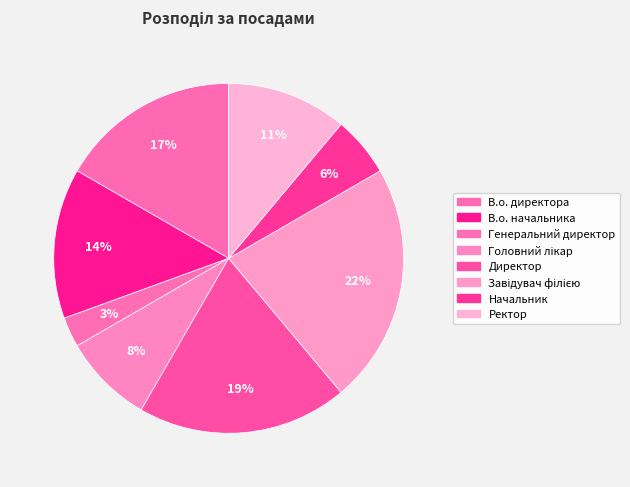

To the nearest percent, what is the combined percentage of В.о. начальника and В.о. директора?

31%